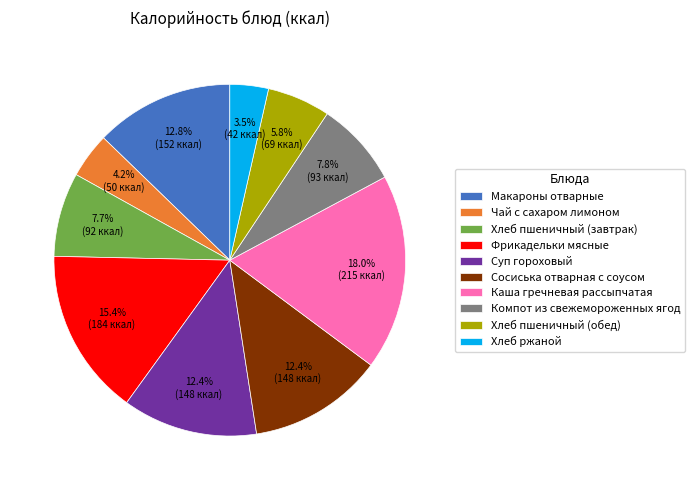

What is the smallest slice in the pie chart?

Хлеб ржаной